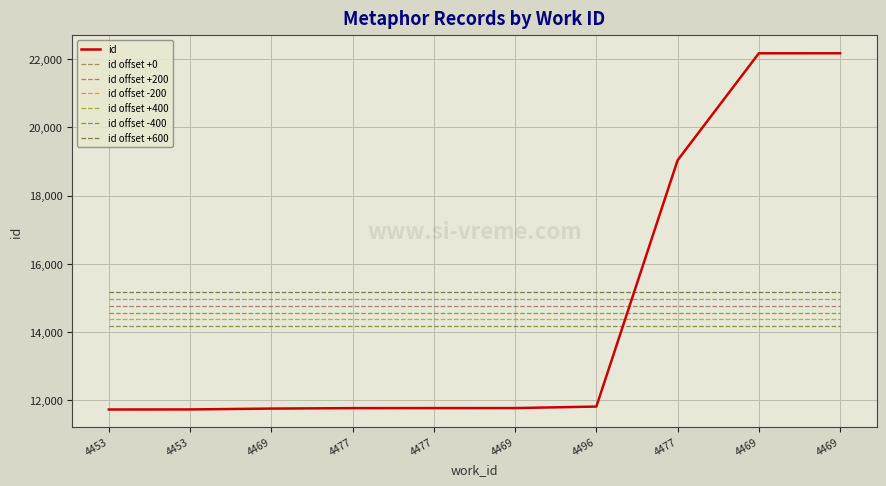

Reading right to left, list all the values displayed in this chart.

22175	22174	19039	11821	11777	11776	11775	11762	11737	11735